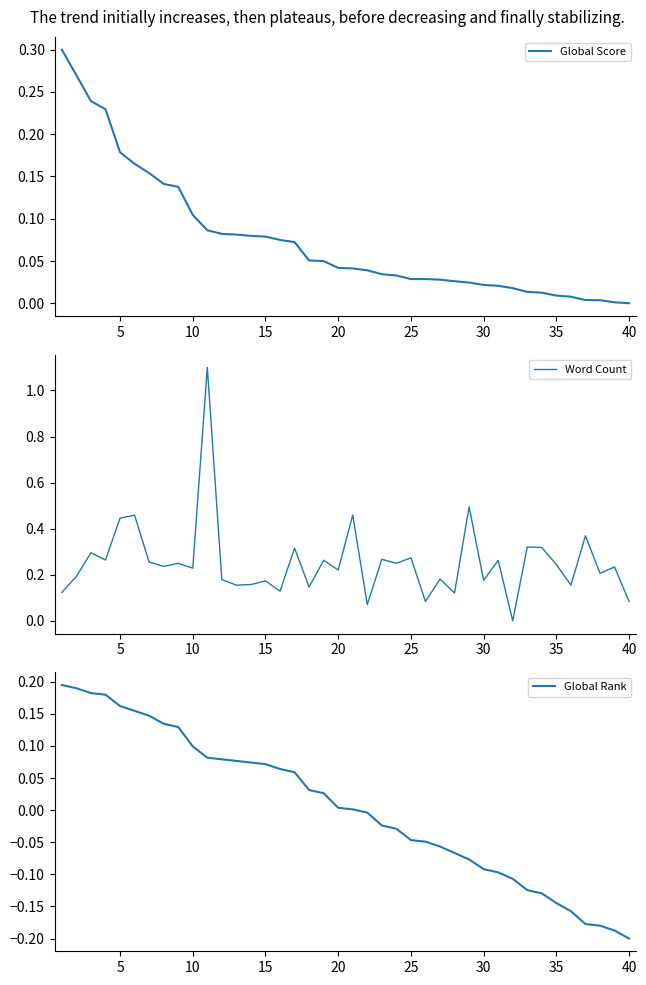

Which category has the lowest value in the Global Rank series?

40